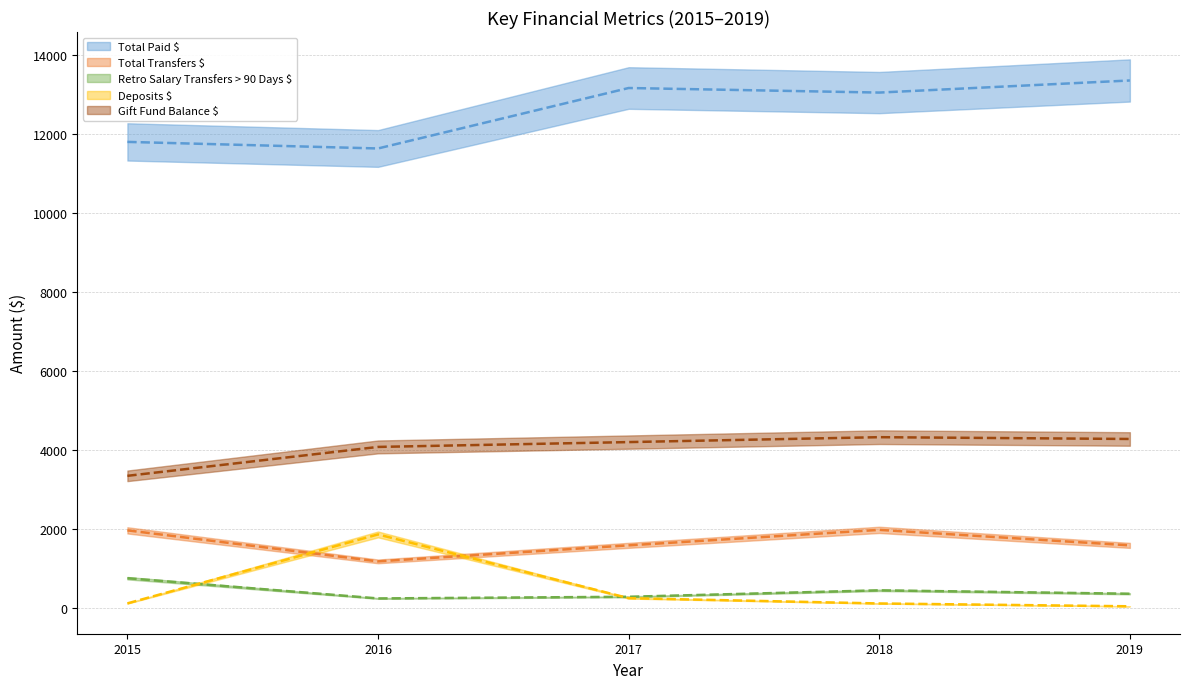

How many lines are shown in the chart?

5